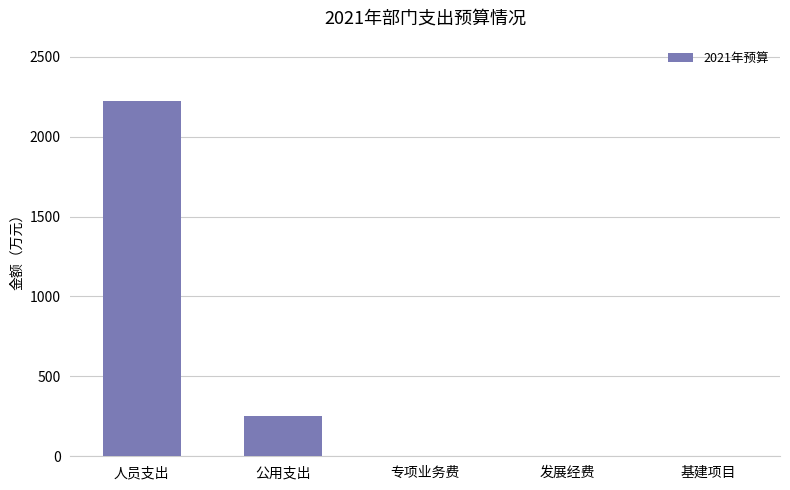

Reading left to right, what are all the values shown in this chart?

2220.7	249.8	0.0	0.0	0.0